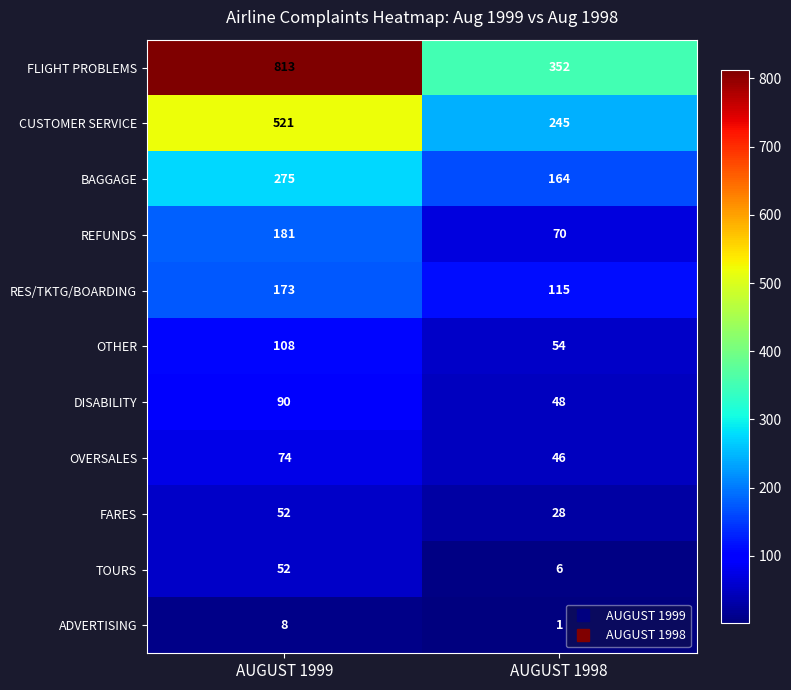

Rank the categories by FLIGHT PROBLEMS value from highest to lowest.

AUGUST 1999, AUGUST 1998